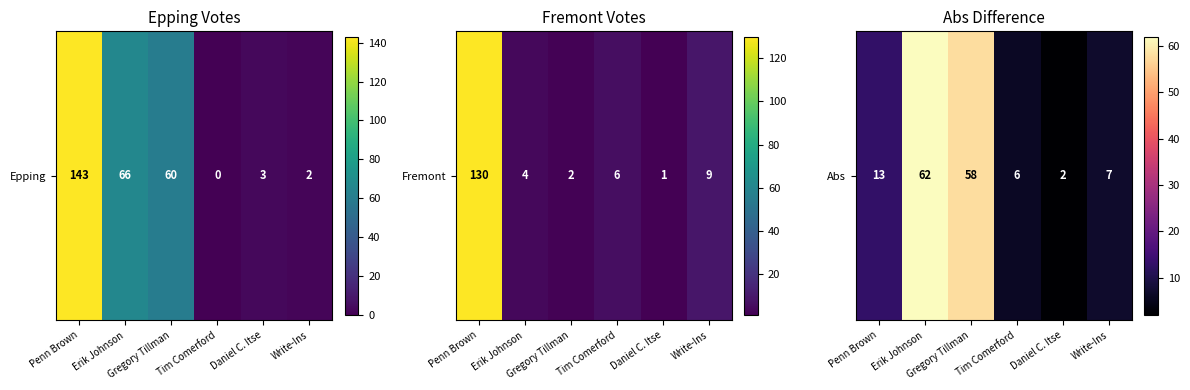

True or false: the data shows 6 at Tim Comerford.

True